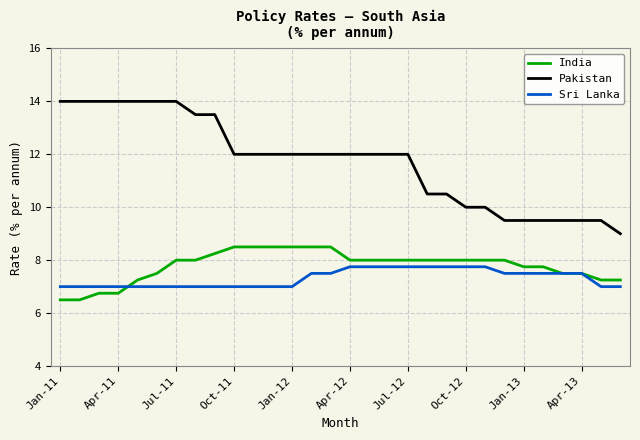

List the series in order of their peak value, highest first.

Pakistan, India, Sri Lanka